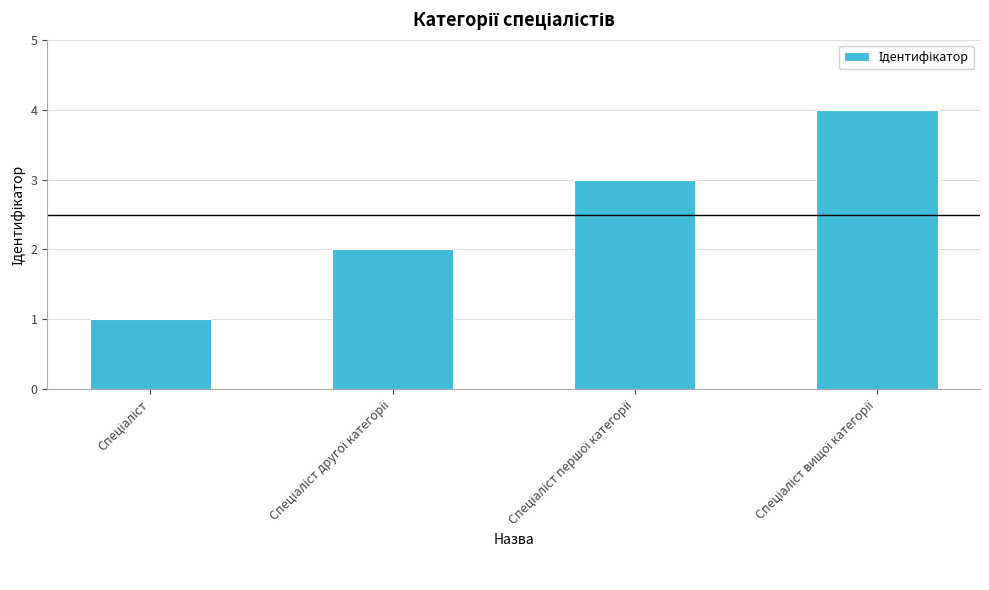

What is the difference between the maximum and minimum values?

3